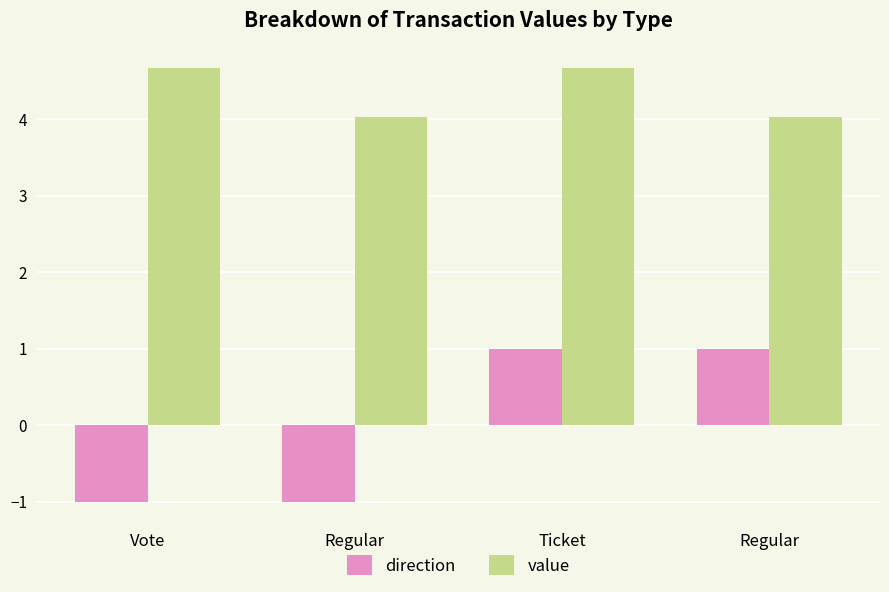

What is the minimum value shown in the chart?

-1.0